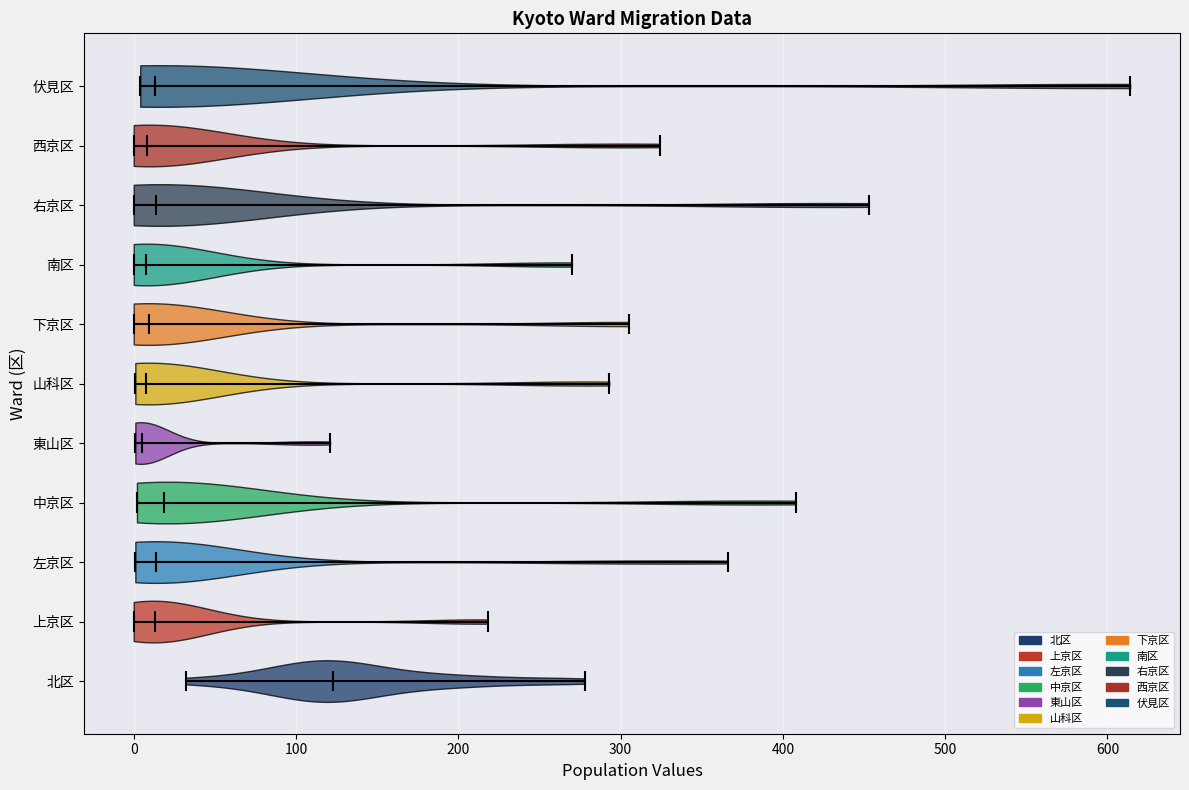

Reading bottom to top, read every violin against the x-axis: where its median line is, and the lowest and highest points it reaches. The values are not printed on the chart, so give them approximately, as read against the axis.

北区: median line 120, lowest point 30, highest point 280
上京区: median line 10, lowest point 0, highest point 220
左京区: median line 10, lowest point 0, highest point 370
中京区: median line 20, lowest point 0, highest point 410
東山区: median line 10, lowest point 0, highest point 120
山科区: median line 10, lowest point 0, highest point 290
下京区: median line 10, lowest point 0, highest point 310
南区: median line 10, lowest point 0, highest point 270
右京区: median line 10, lowest point 0, highest point 450
西京区: median line 10, lowest point 0, highest point 320
伏見区: median line 10, lowest point 0, highest point 610